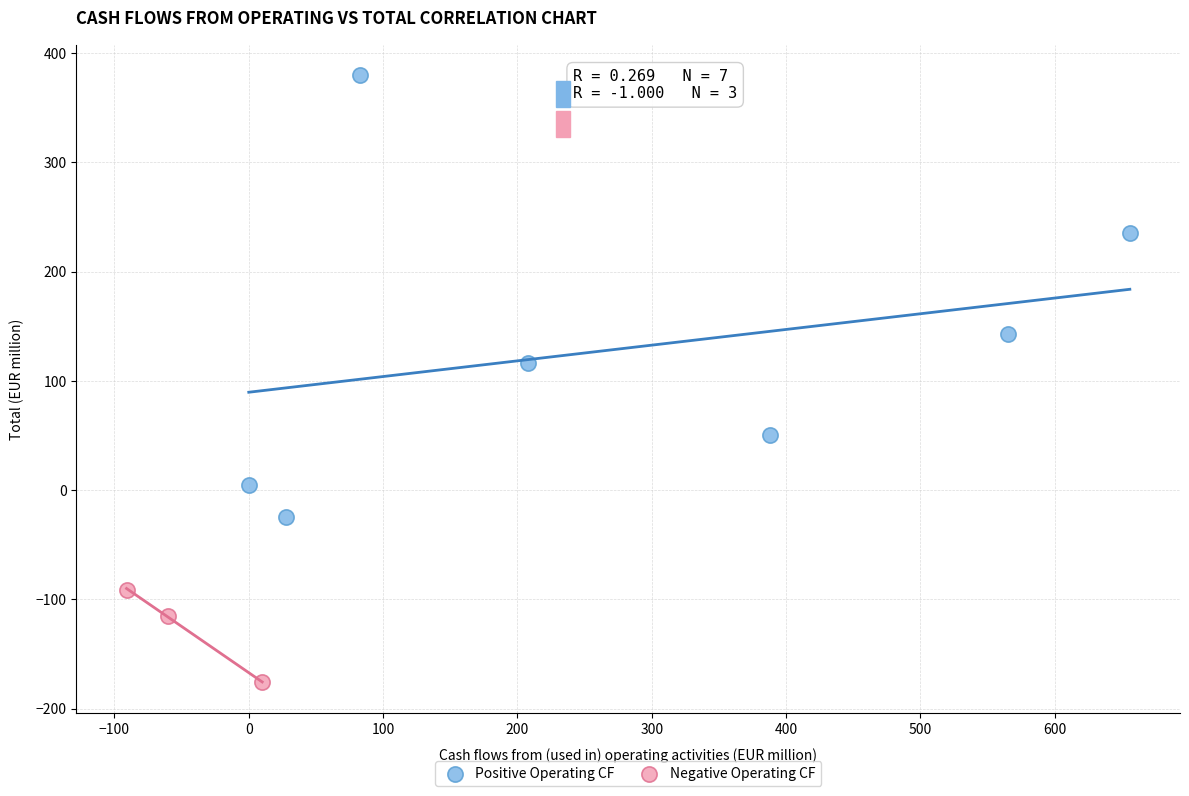

Which series contains the highest Y value?

Positive Operating CF